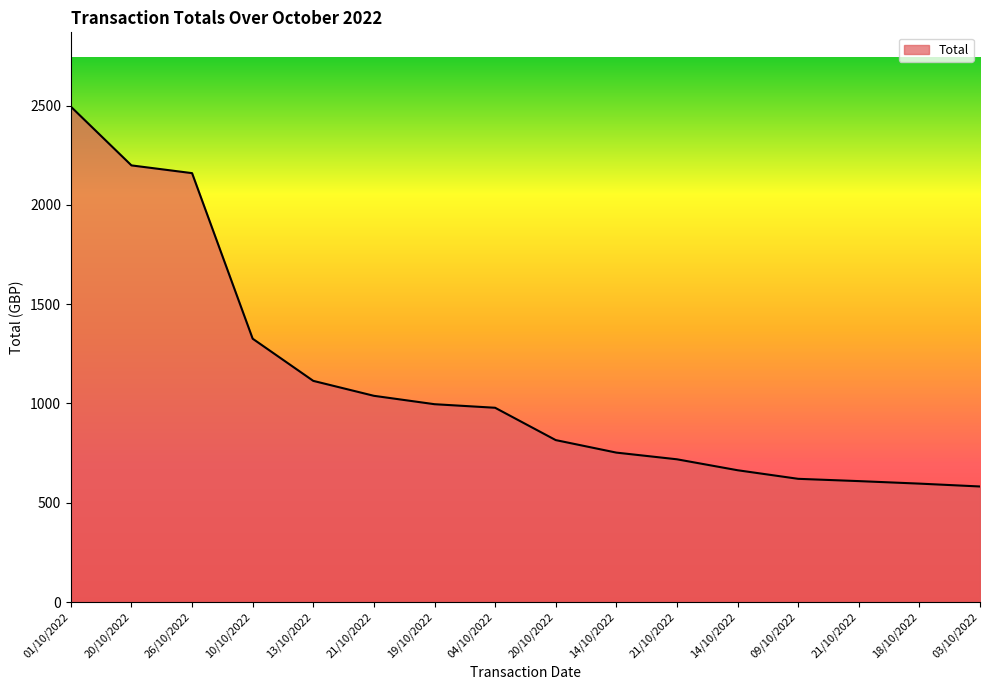

Does the chart have visible grid lines?

No